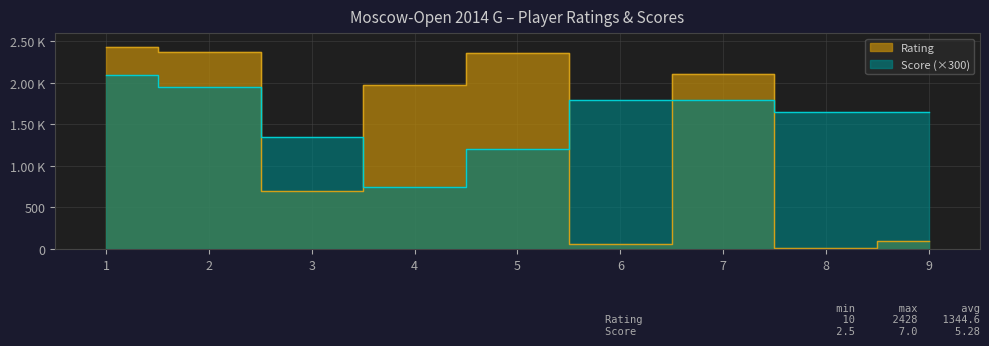

Where does the Rating series first go above 1970?

1